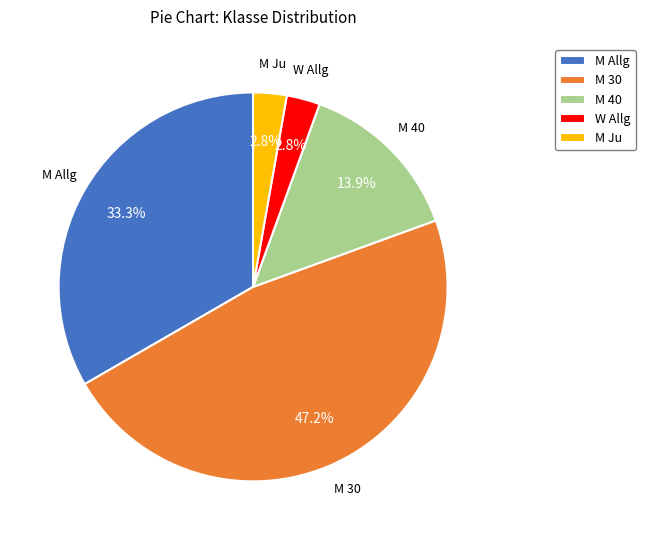

Between W Allg and M 30, which is larger?

M 30